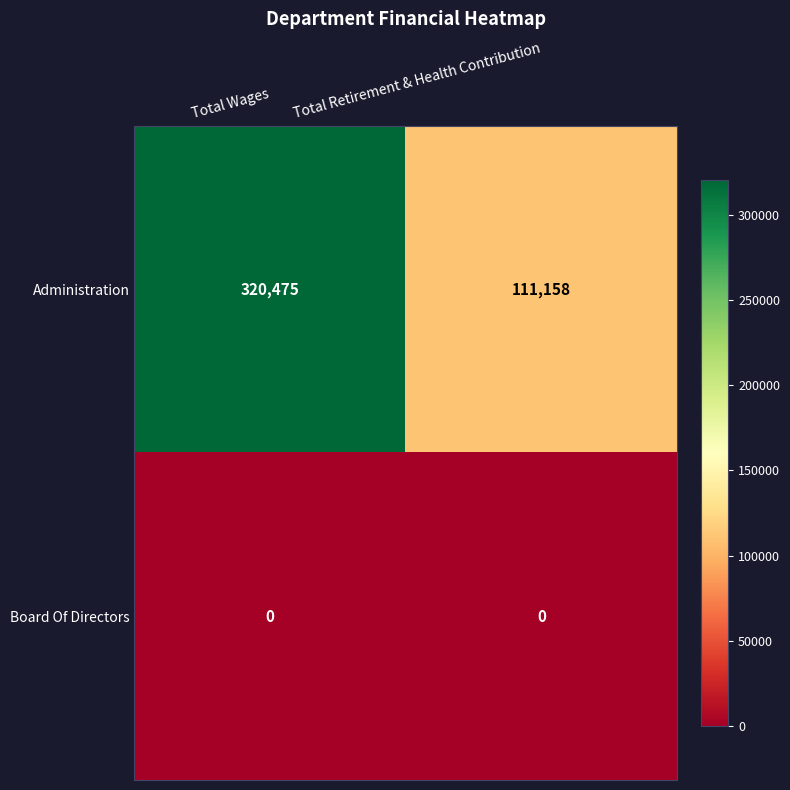

At which category is the sum across all series the highest?

Total Wages